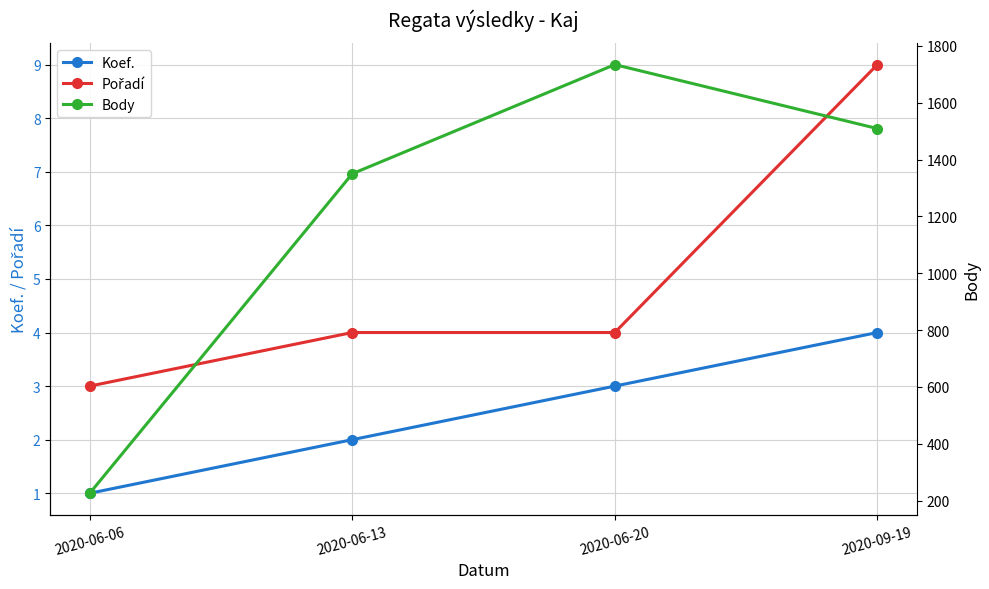

Reading left to right, what are all the values shown in this chart?

Koef.: 2020-06-06=1	2020-06-13=2	2020-06-20=3	2020-09-19=4
Pořadí: 2020-06-06=3	2020-06-13=4	2020-06-20=4	2020-09-19=9
Body: 2020-06-06=226	2020-06-13=1350	2020-06-20=1734	2020-09-19=1509